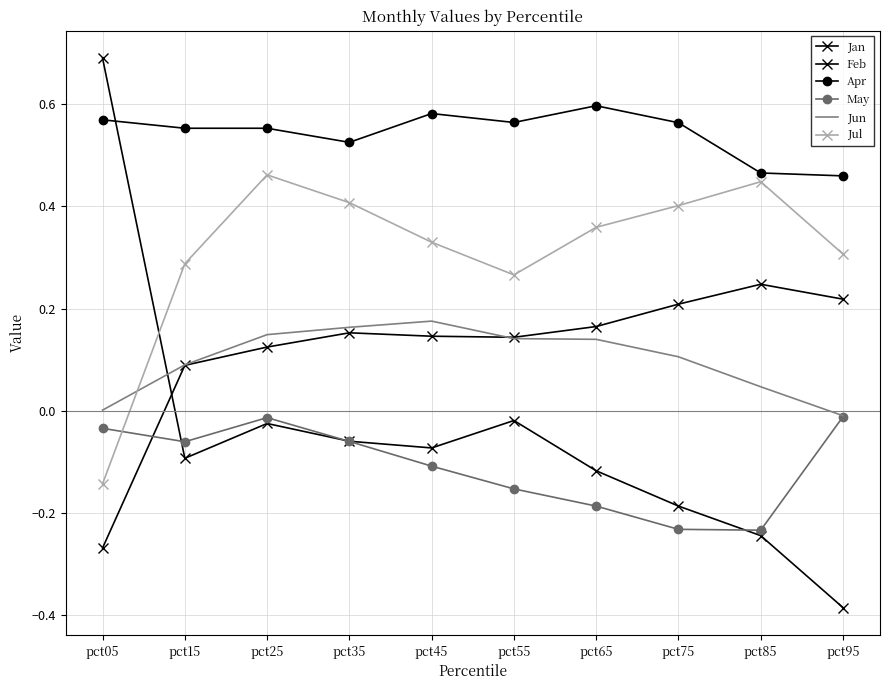

Is the value of May at pct35 greater than the value of Feb at pct95?

Yes